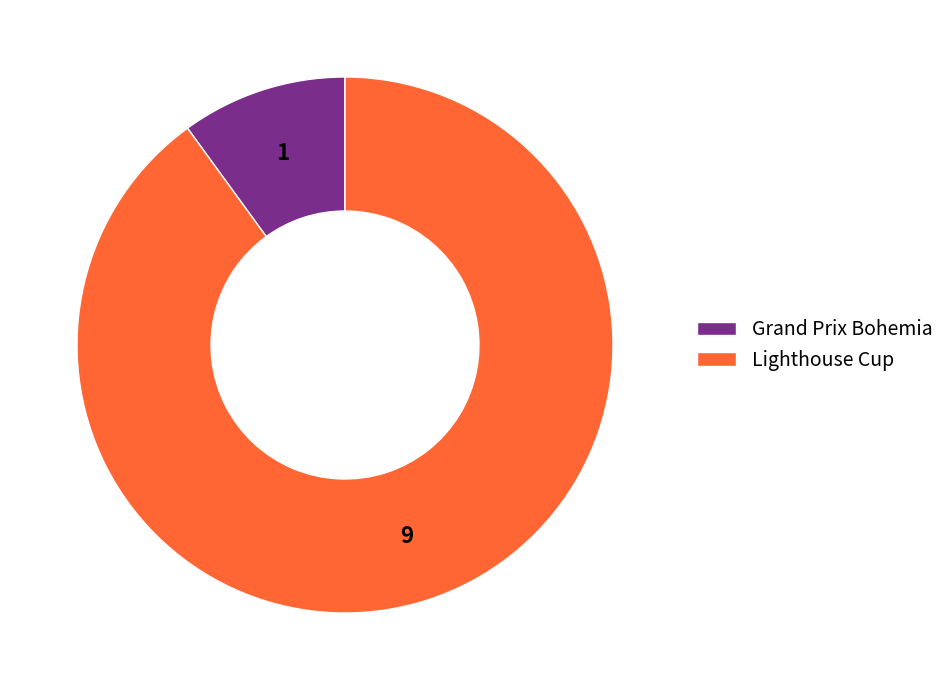

Is there any slice that represents more than half of the pie?

Yes